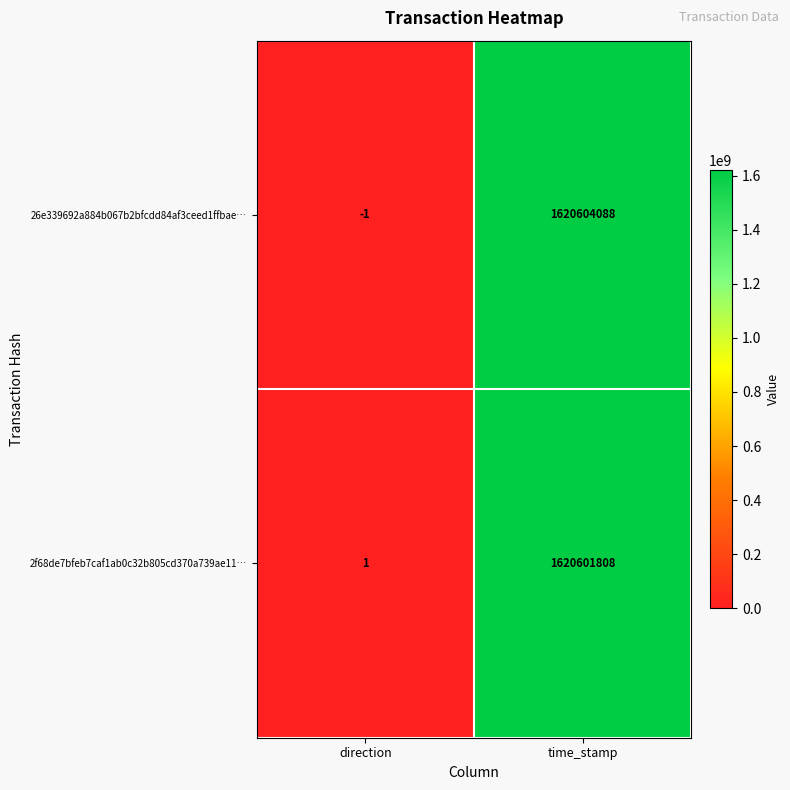

Is it true that 26e339692a884b067b2bfcdd84af3ceed1ffbae… equals 0 at direction?

False